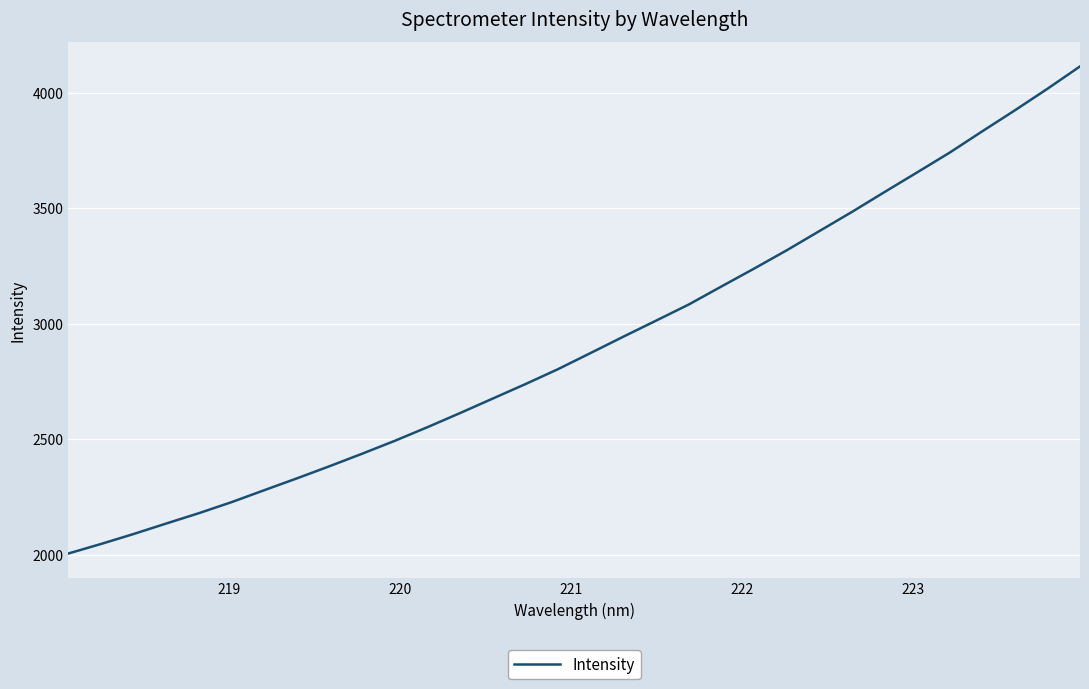

What is the difference between the maximum and minimum values?

2107.7